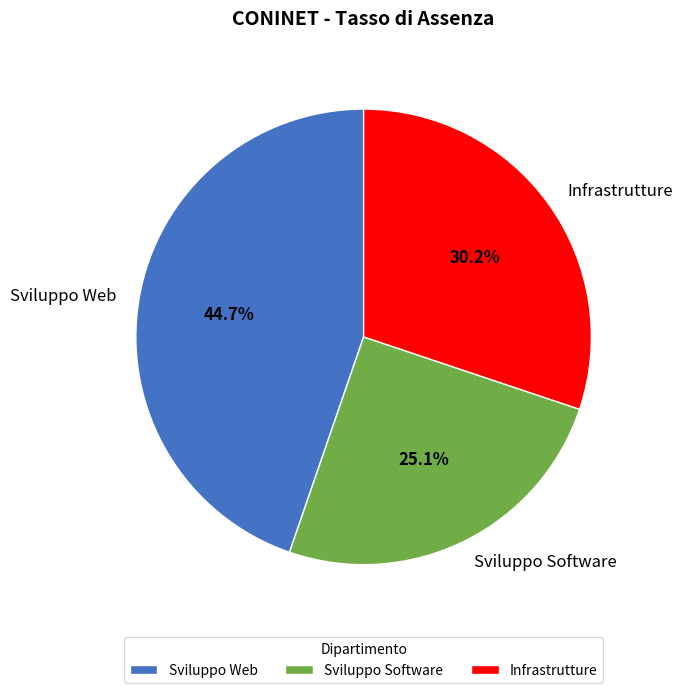

Rank the categories by value from highest to lowest.

Sviluppo Web, Infrastrutture, Sviluppo Software